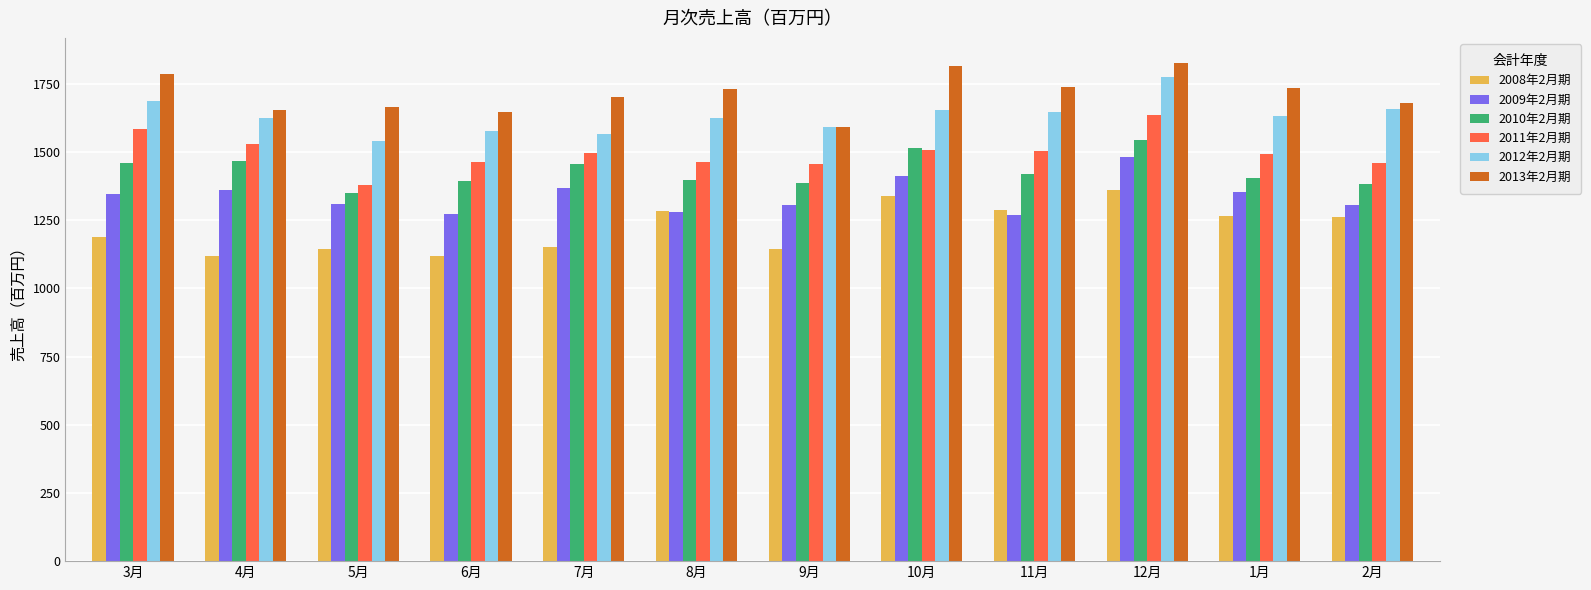

Which series has the largest total across all categories?

2013年2月期